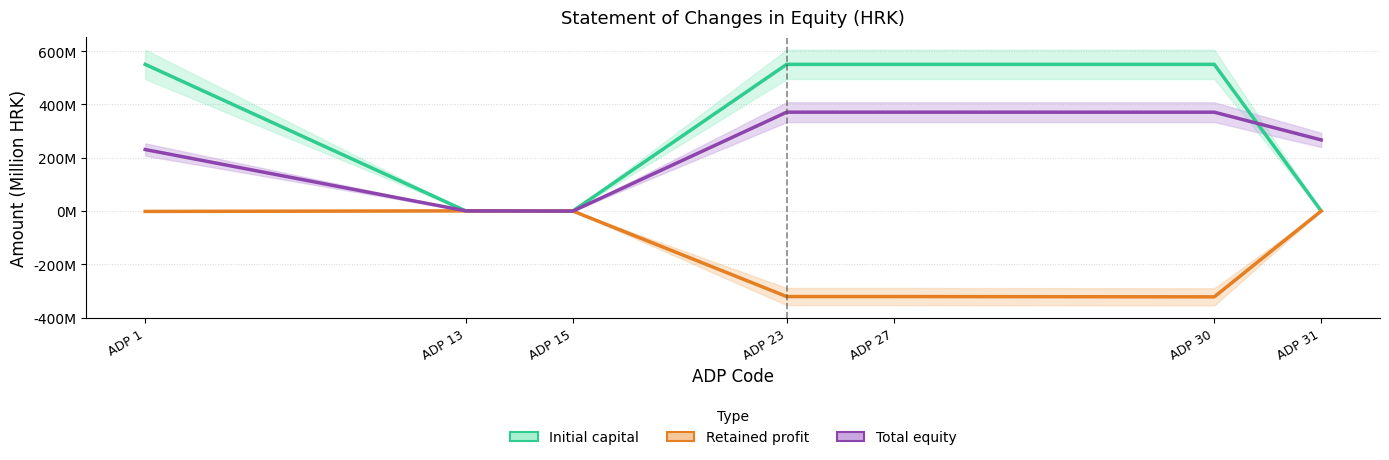

What is the value of the Initial capital point at the 1st from the left?

550.3